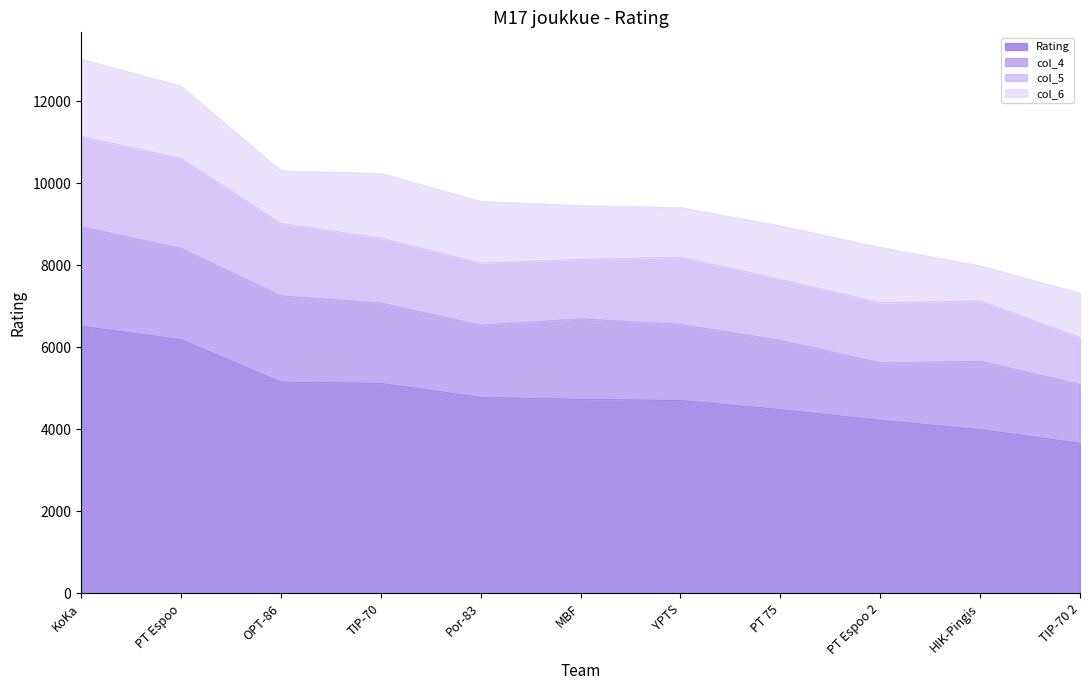

True or false: Rating and col_4 cross at least once.

False